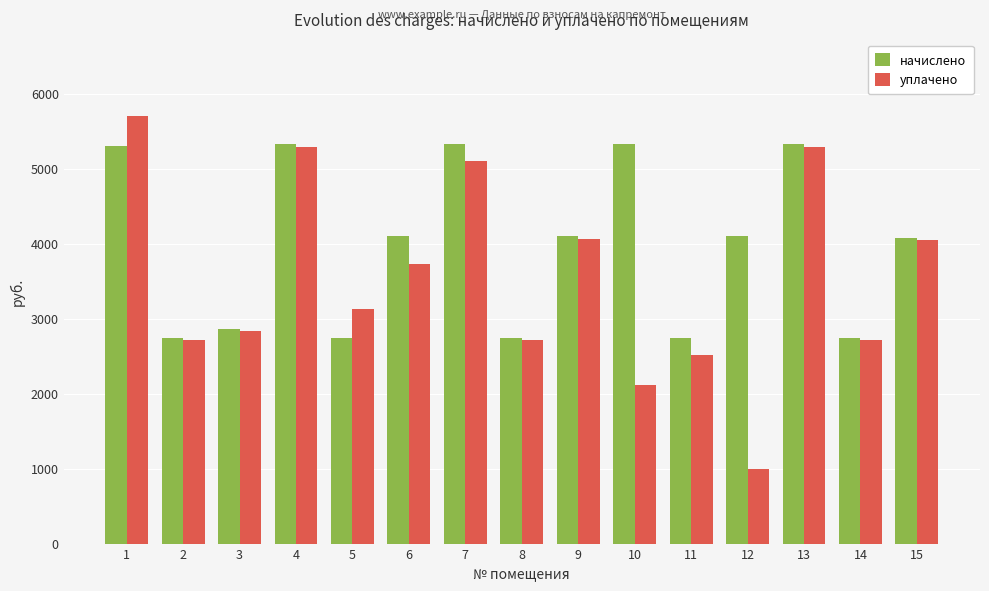

Is it true that начислено equals 2741.3 at 5?

True